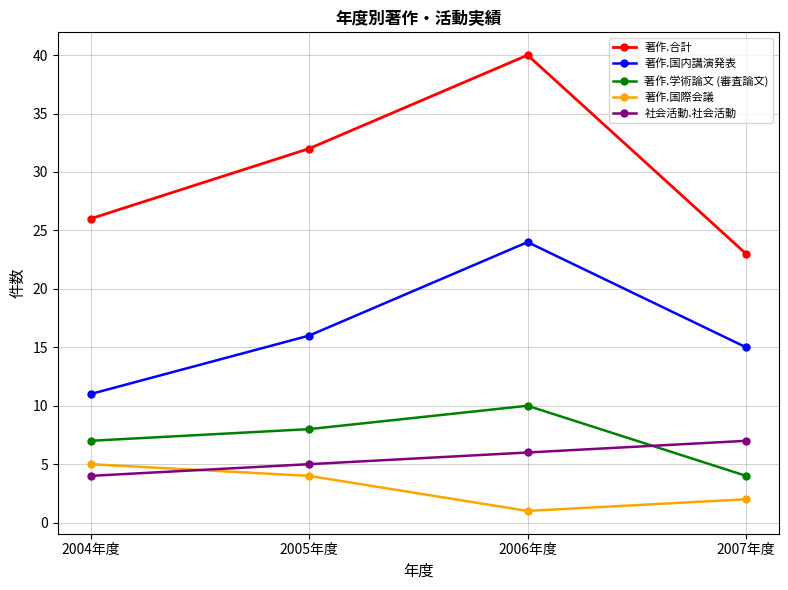

Which label corresponds to the smallest value in the chart?

2006年度